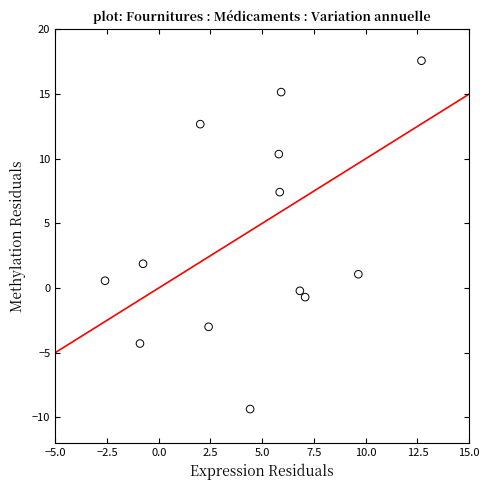

What is the range of Y values (max minus min)?

26.9